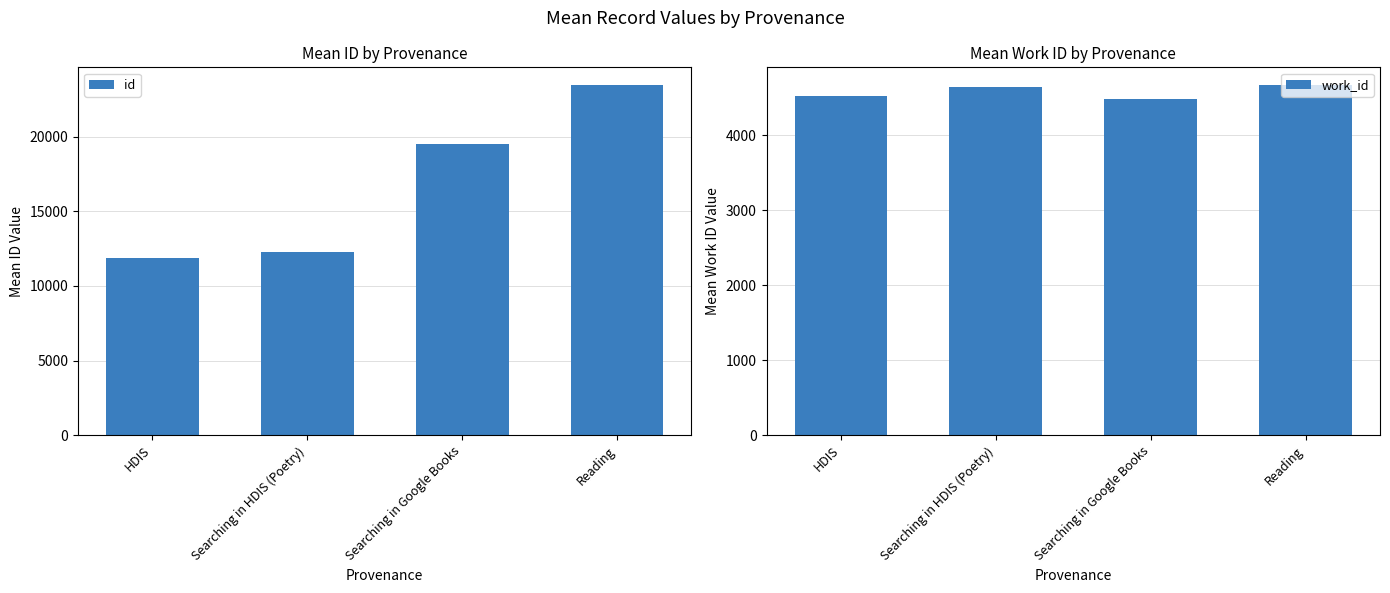

What is the difference between the highest and lowest values at Searching in HDIS (Poetry)?

7620.2